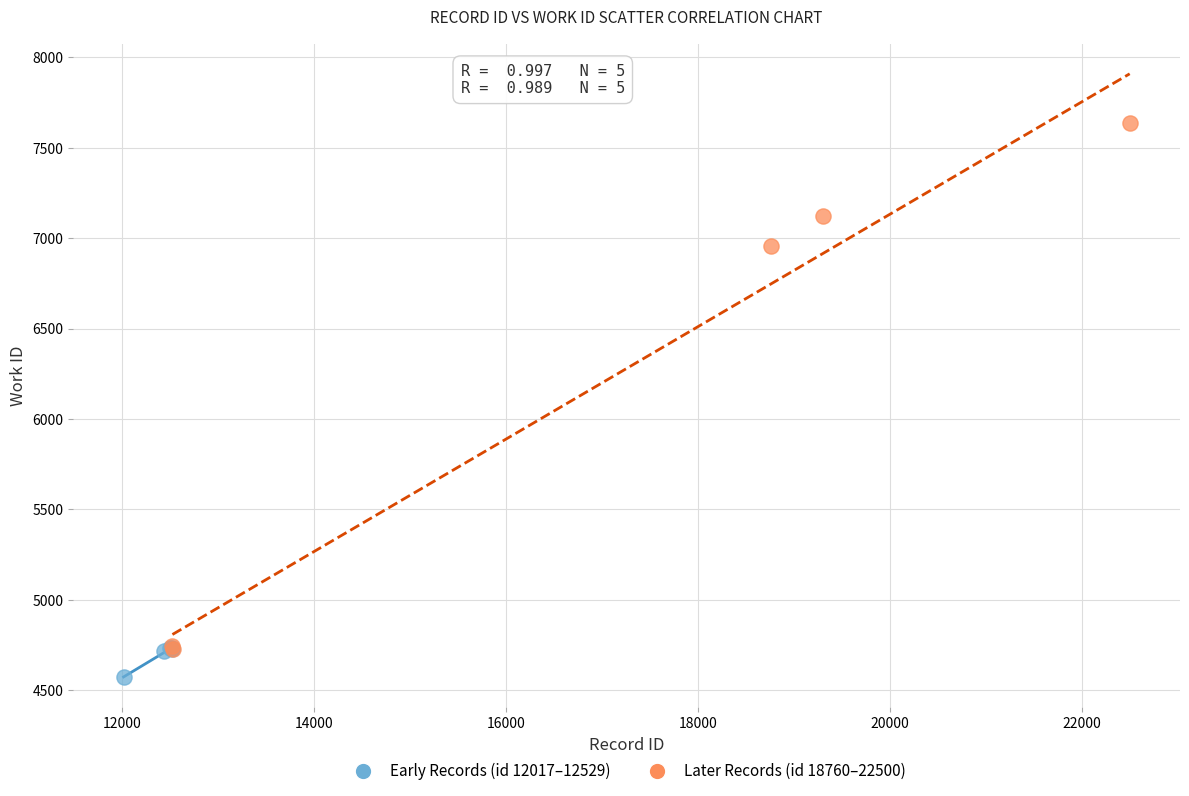

What are all the series names shown in the legend?

Early Records (id 12017–12529), Later Records (id 18760–22500)